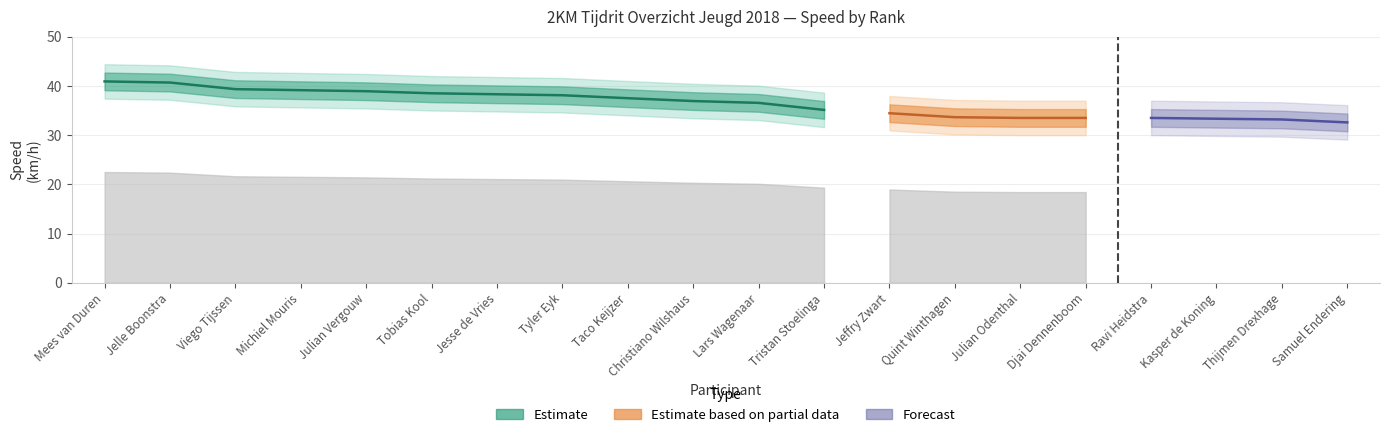

Rank the categories by Km/uur (speed) value from lowest to highest.

Samuel Endering, Thijmen Drexhage, Kasper de Koning, Julian Odenthal, Djai Dennenboom, Ravi Heidstra, Quint Winthagen, Jeffry Zwart, Tristan Stoelinga, Lars Wagenaar, Christiano Wilshaus, Taco Keijzer, Tyler Eyk, Jesse de Vries, Tobias Kool, Julian Vergouw, Michiel Mouris, Viego Tijssen, Jelle Boonstra, Mees van Duren